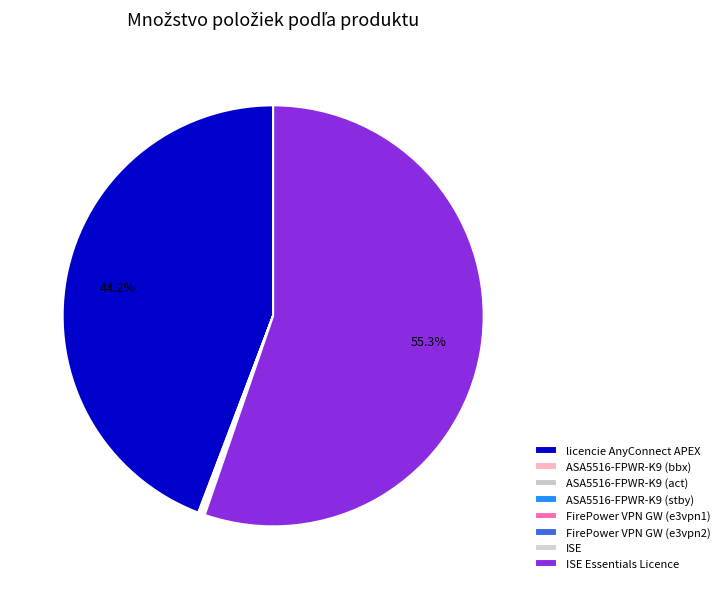

To the nearest percent, what is the average slice percentage?

12%